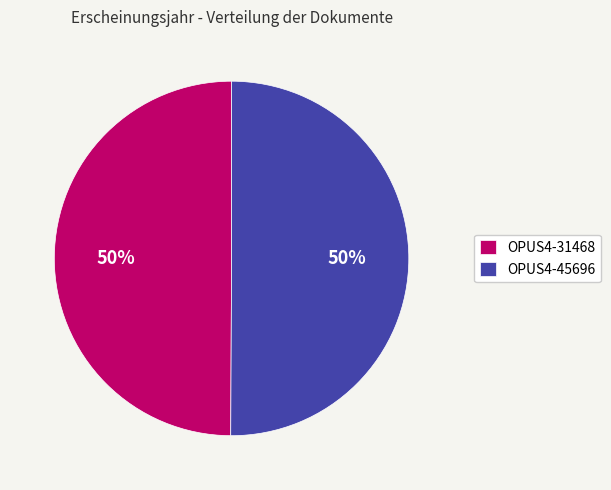

The OPUS4-45696 slice represents 50% of the pie. True or false?

True